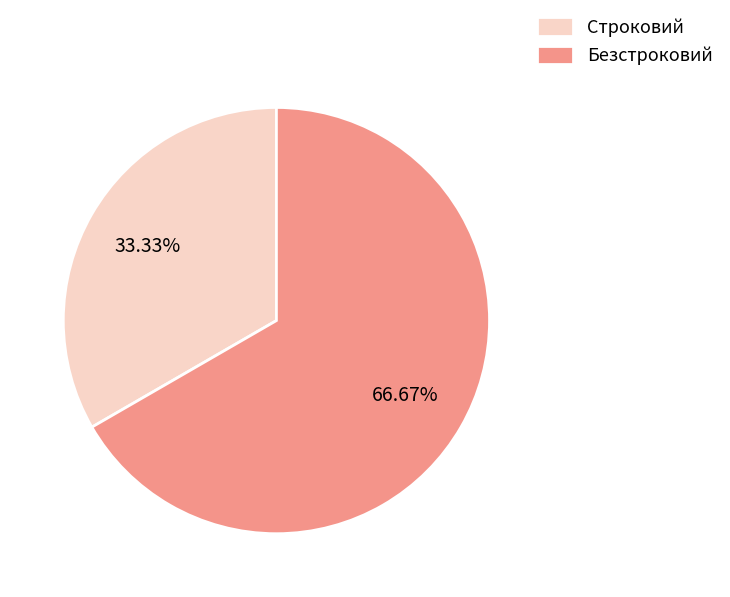

To the nearest percent, what portion does Безстроковий represent?

67%